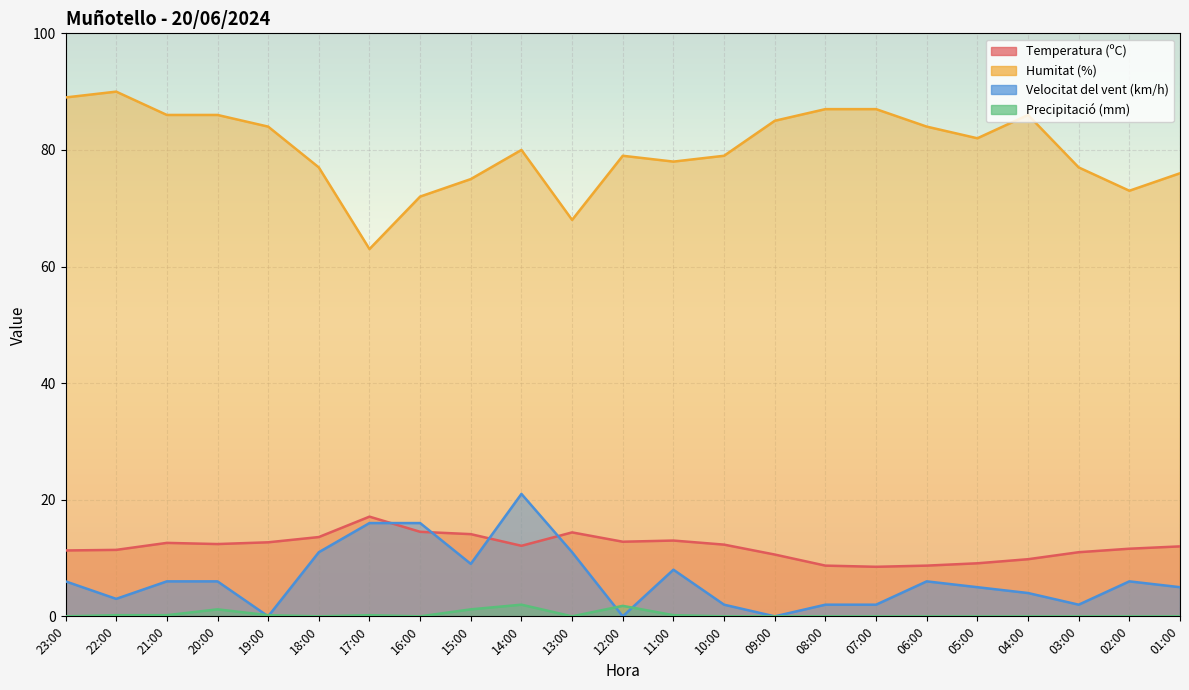

At which label does Velocitat del vent (km/h) first exceed 6?

18:00